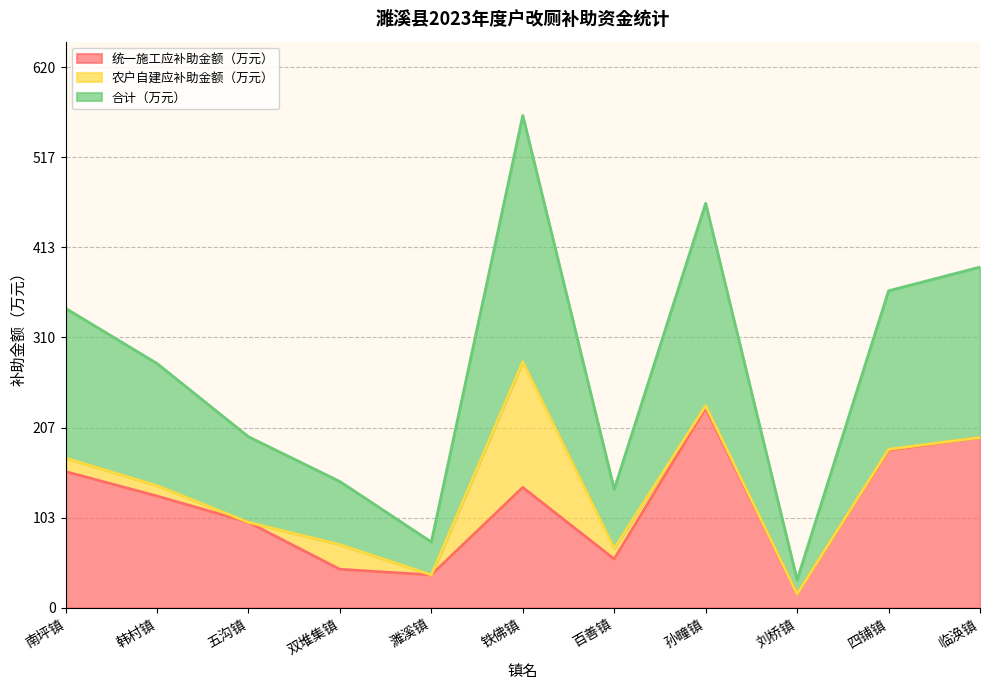

Which series has the largest total across all categories?

合计（万元）